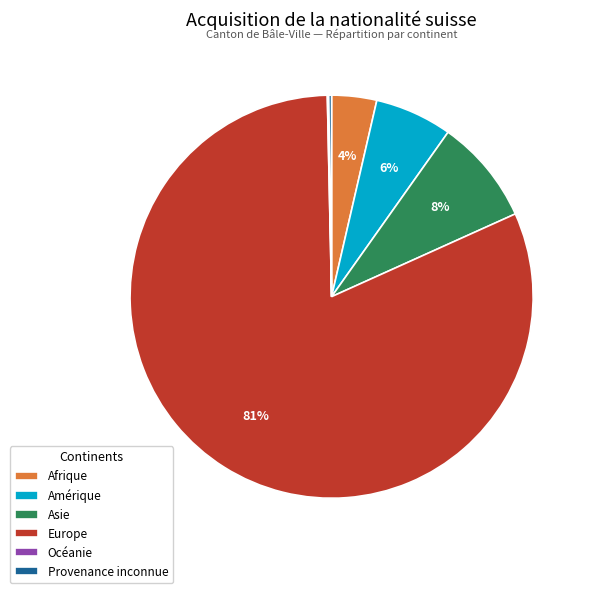

What is the largest slice in the pie chart?

Europe